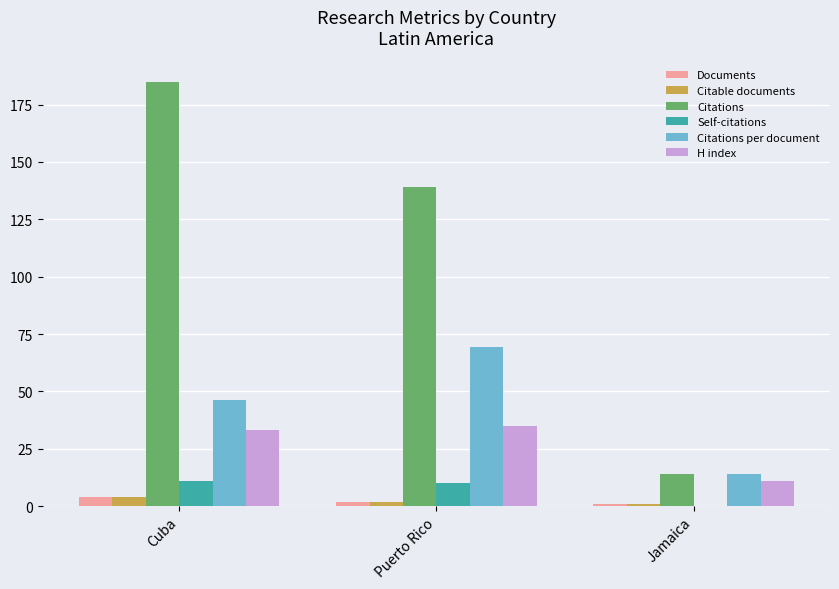

Between Cuba and Puerto Rico, which series saw the biggest shift?

Citations